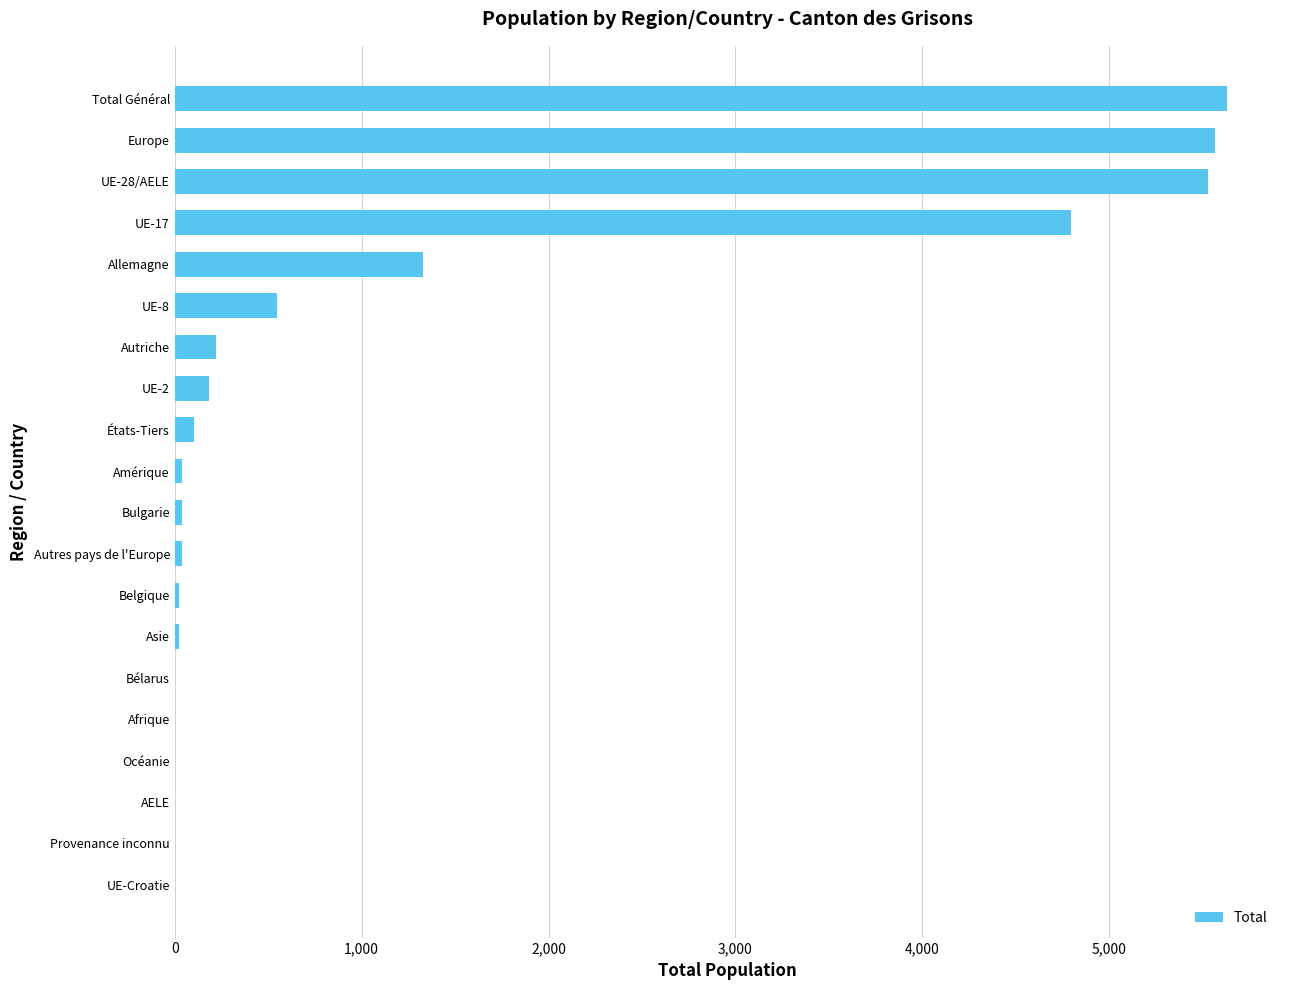

What is the maximum value shown in the chart?

5632